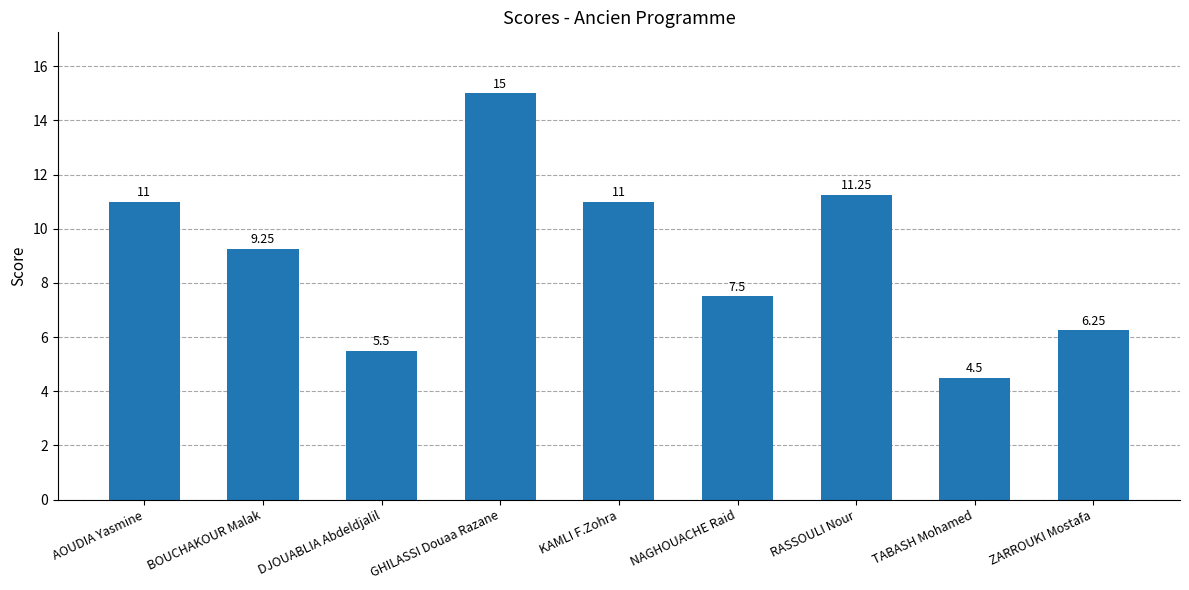

How many bars are there in total?

9